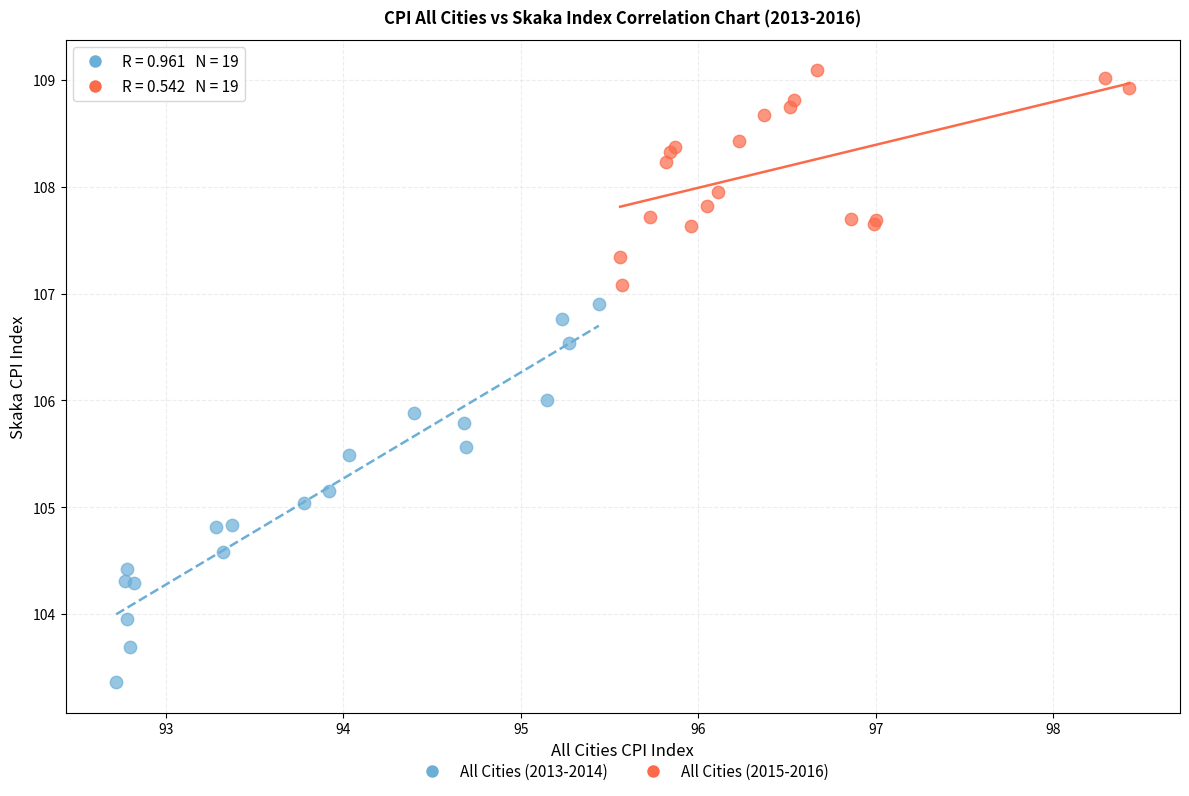

Which series has the widest spread of Y values?

All Cities (2013-2014)